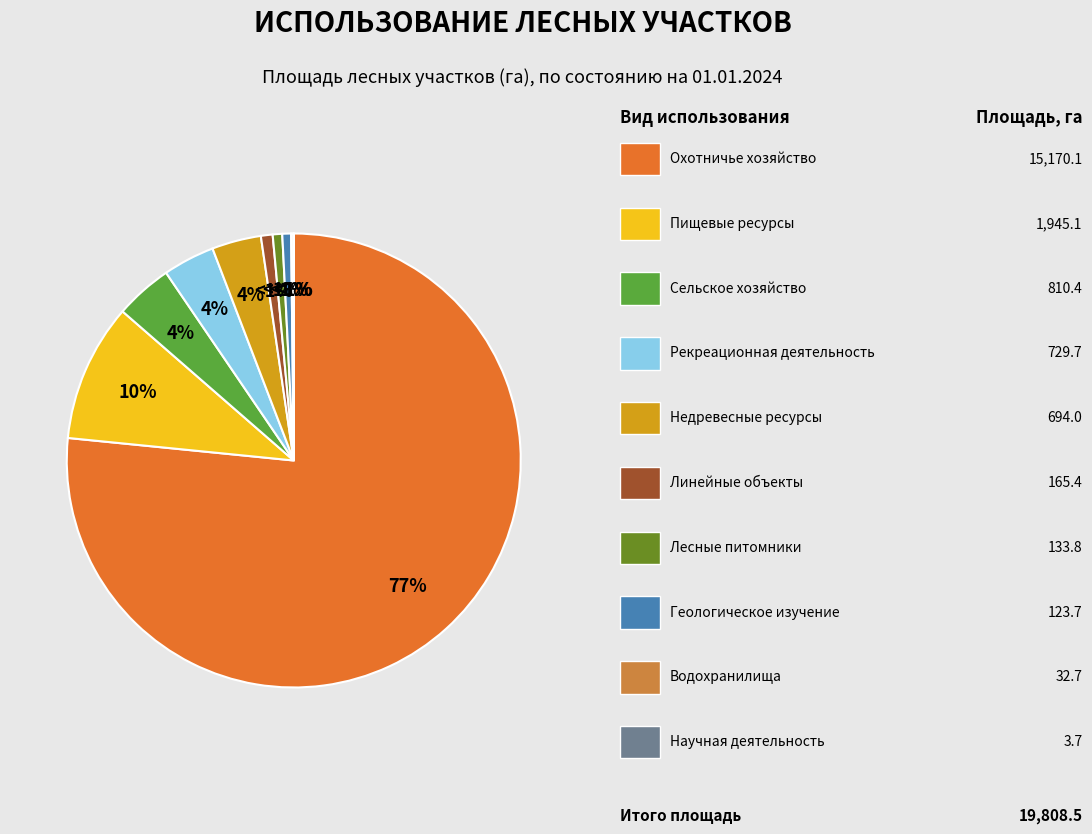

Which slice is the largest?

Осуществление видов деятельности в сфере охотничьего хозяйства